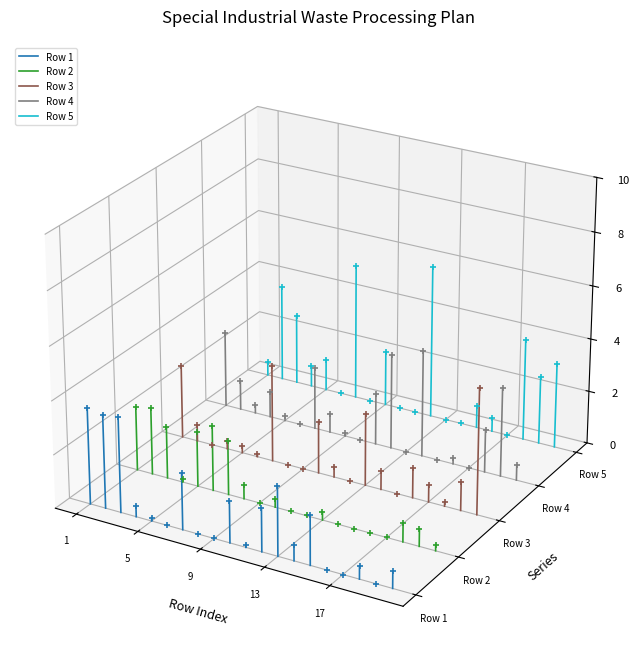

At which category is the sum across all series the highest?

5